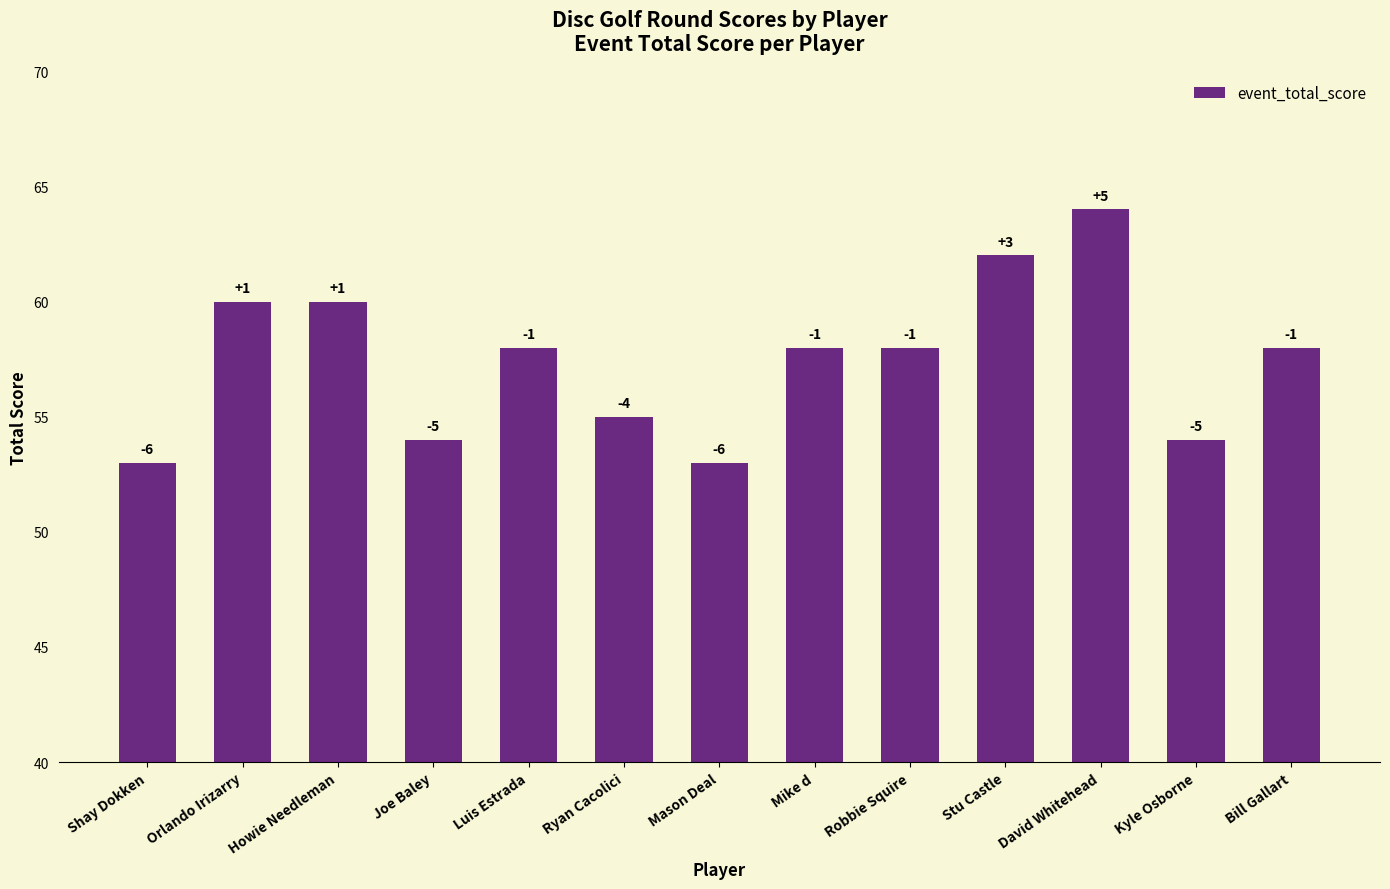

What is the difference between the maximum and second lowest values?

11